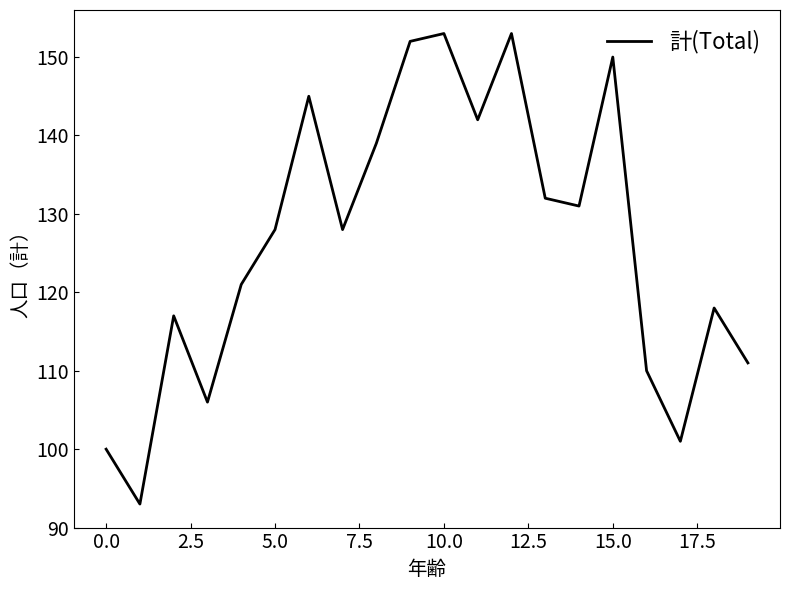

What is the difference between the maximum and minimum values?

60